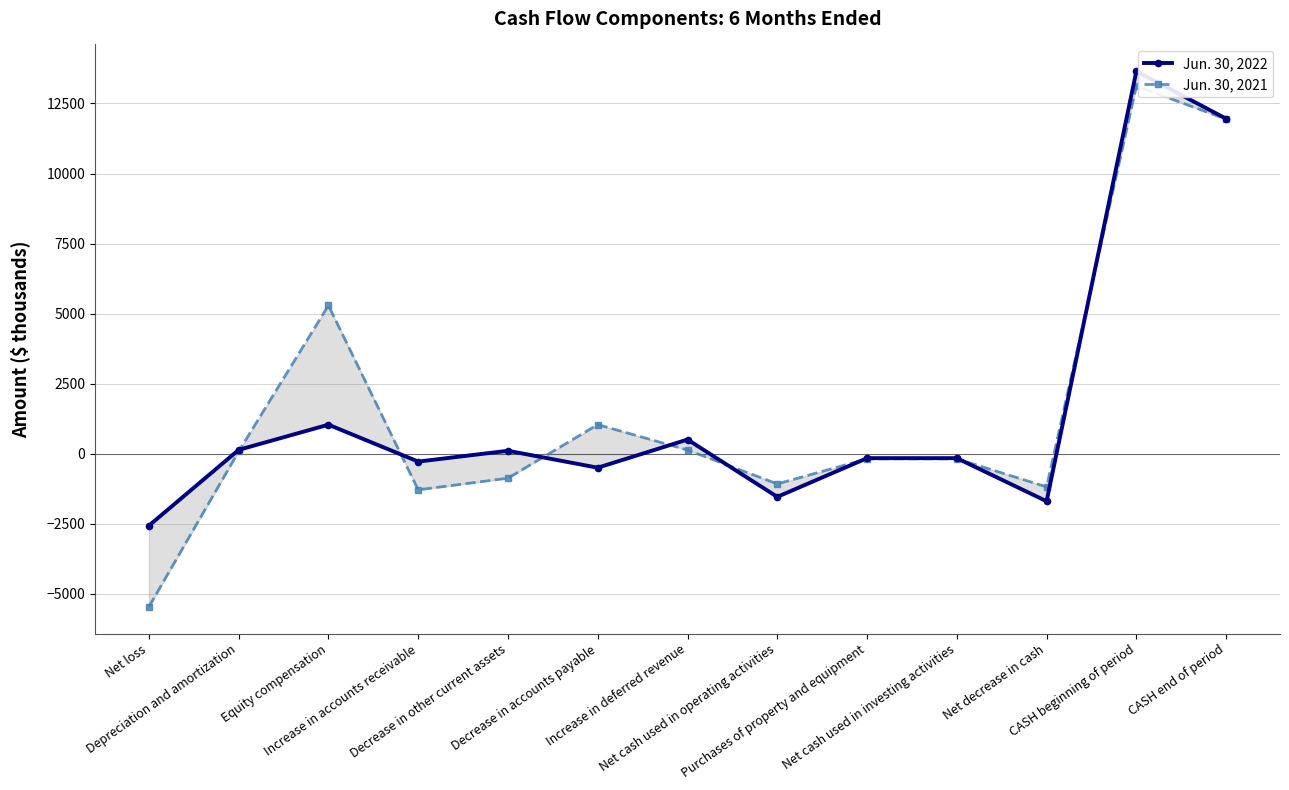

At Decrease in accounts payable, list the series in order from smallest to largest.

Jun. 30, 2022, Jun. 30, 2021